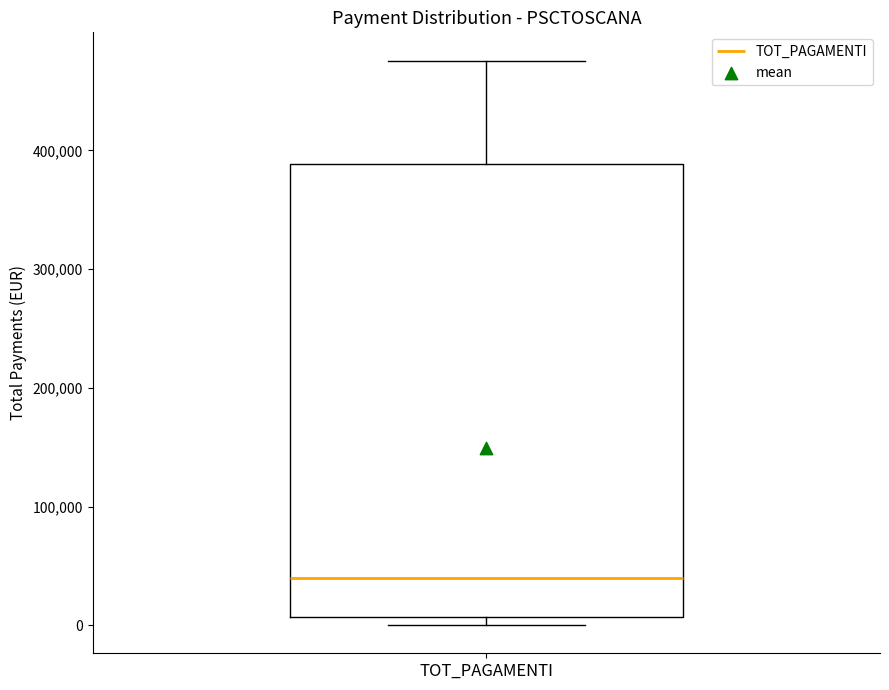

Read this box plot against the y-axis: the position of the median line, the range covered by the box, and the ends of both whiskers. The values are not printed on the chart, so give them approximately, as read against the axis.

median 40000, box 10000 to 390000, whiskers 0 to 480000